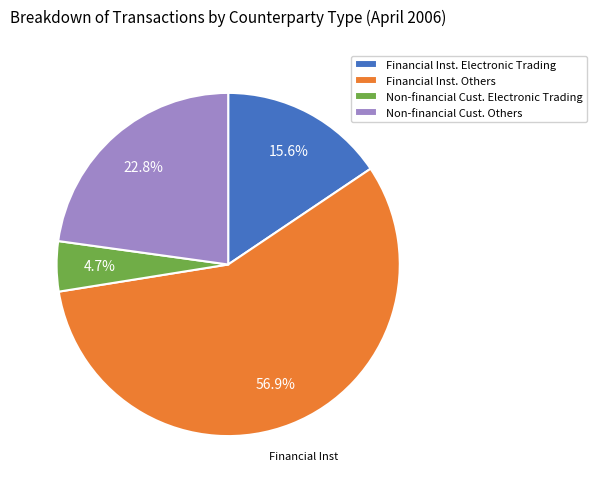

Which has a higher value, Financial Inst. Electronic Trading or Non-financial Cust. Others?

Non-financial Cust. Others